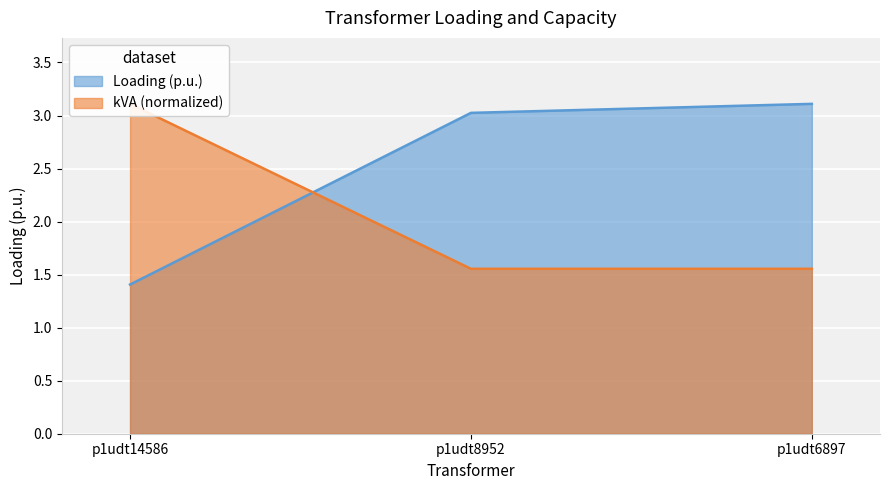

At which category is the sum across all series the highest?

p1udt6897